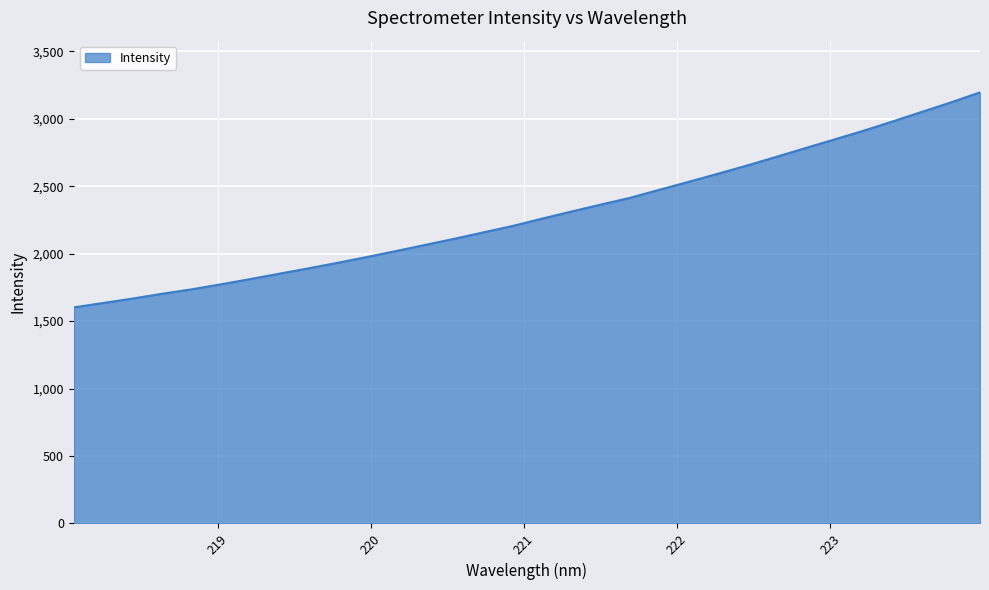

What is the greatest value displayed?

3195.4